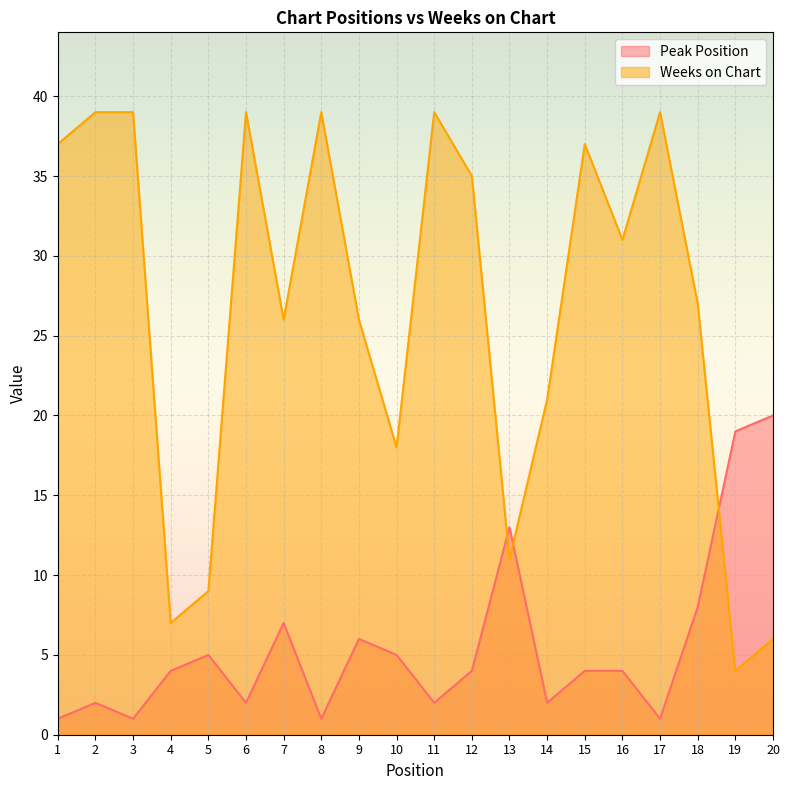

Which series ends up on top after the final intersection of Peak Position and Weeks on Chart?

Peak Position